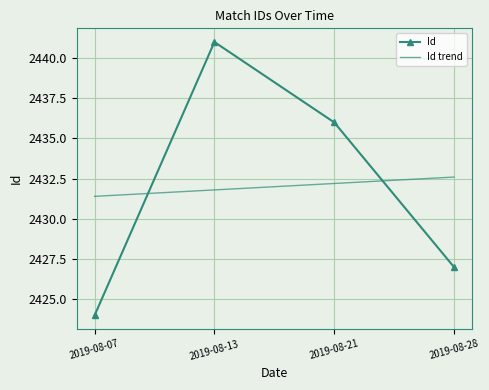

At which category is the sum across all series the highest?

2019-08-13